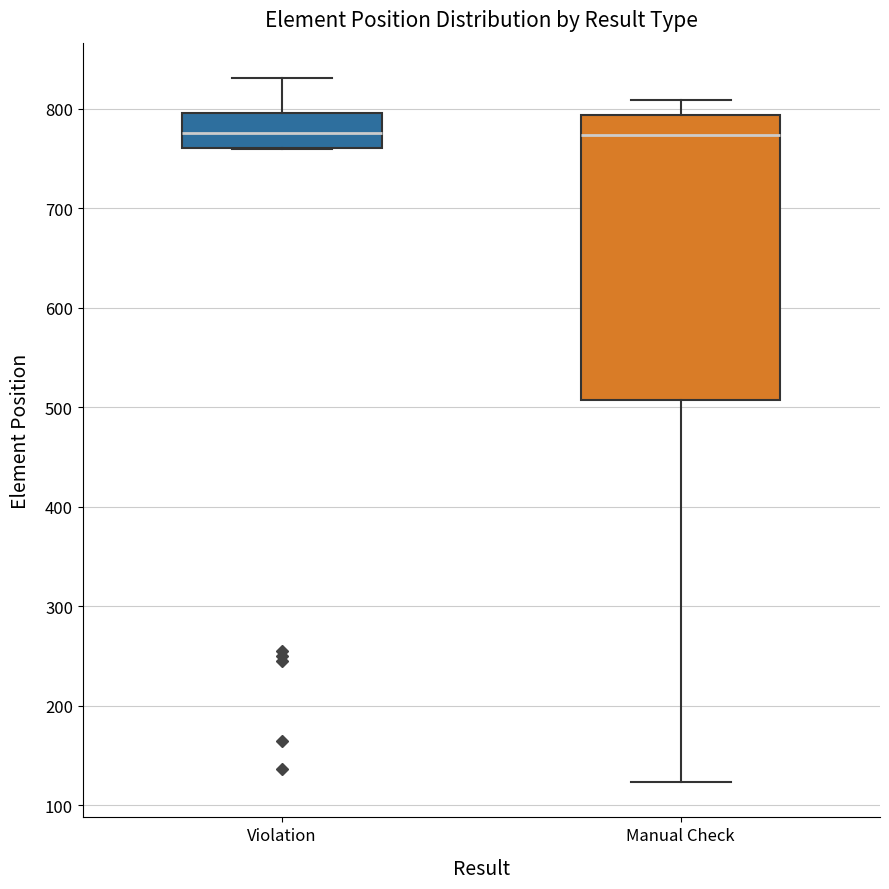

Reading left to right, read every box against the y-axis: the position of its median line, the range the box covers, and the ends of its whiskers. The values are not printed on the chart, so give them approximately, as read against the axis.

Violation: median 780, box 760 to 800, whiskers 760 to 830
Manual Check: median 770, box 510 to 790, whiskers 120 to 810